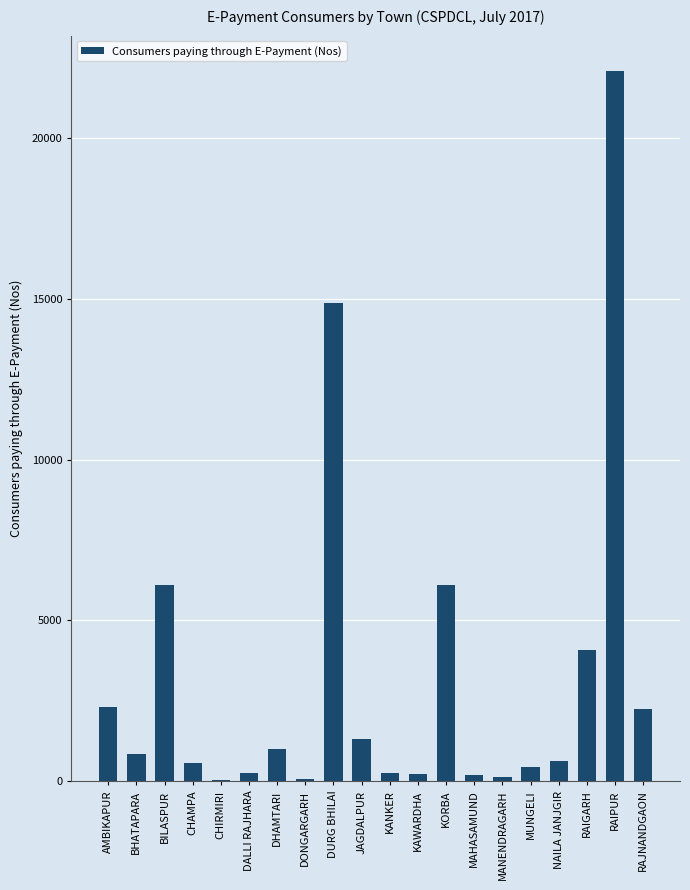

Where does the data first go above 863?

AMBIKAPUR